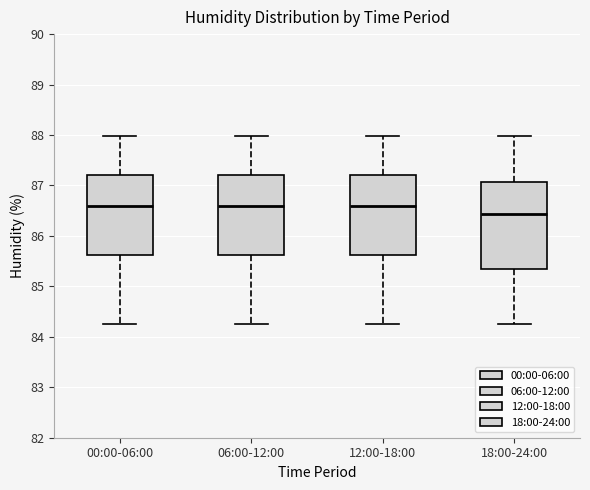

Comparing the boxes themselves (not the whiskers), which one is the tallest?

18:00-24:00